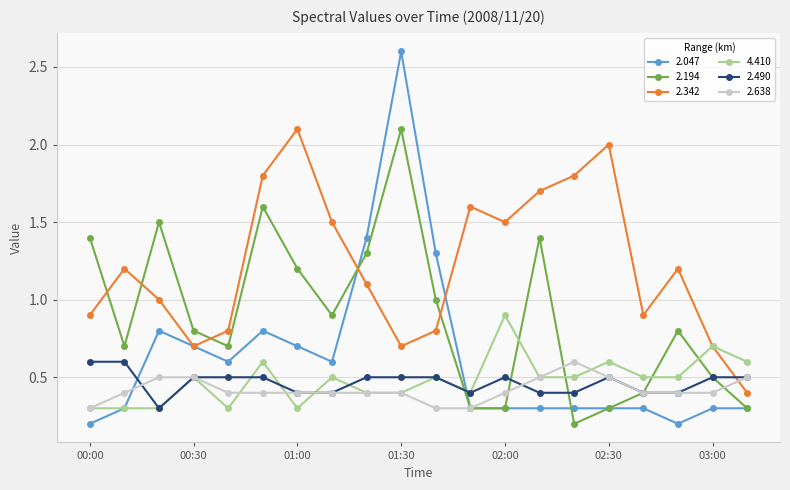

Which series has the widest spread of values?

2.047